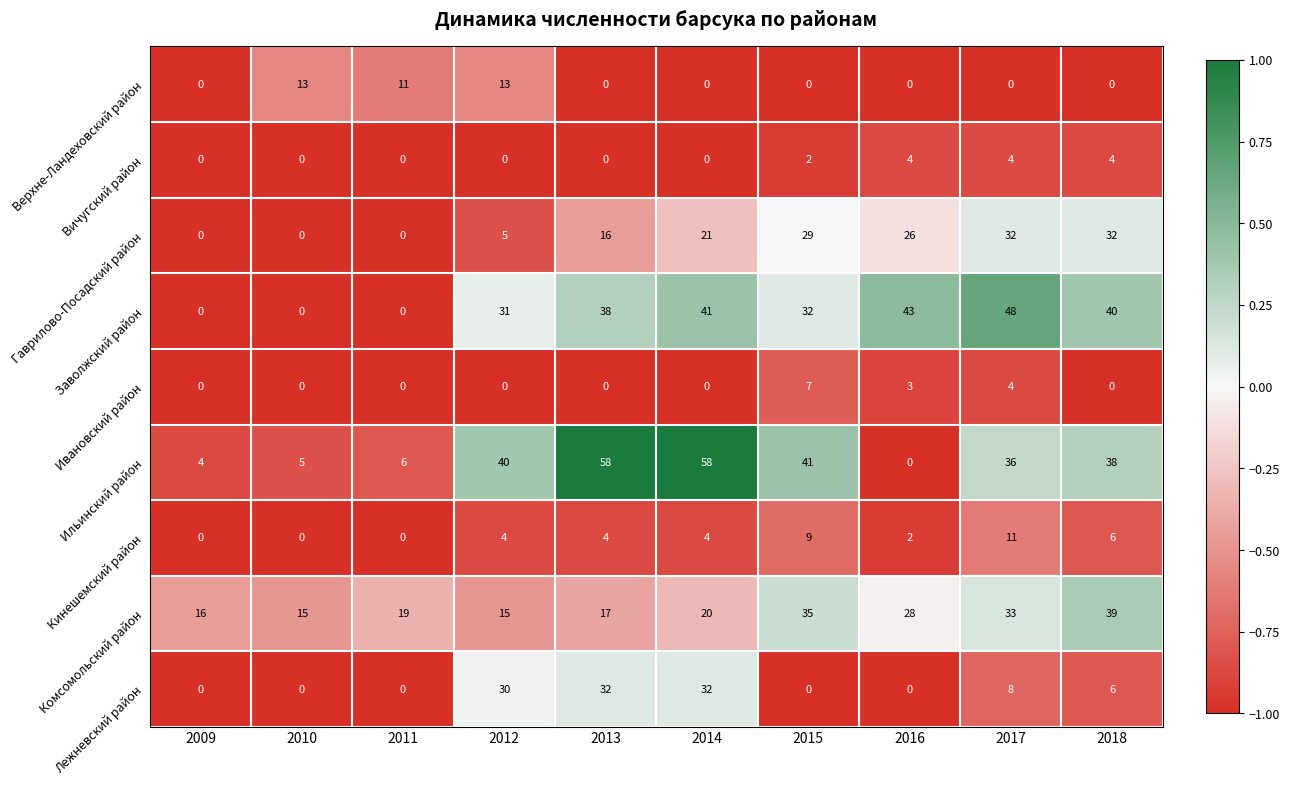

What is the approximate value of Заволжский район at 2013?

38